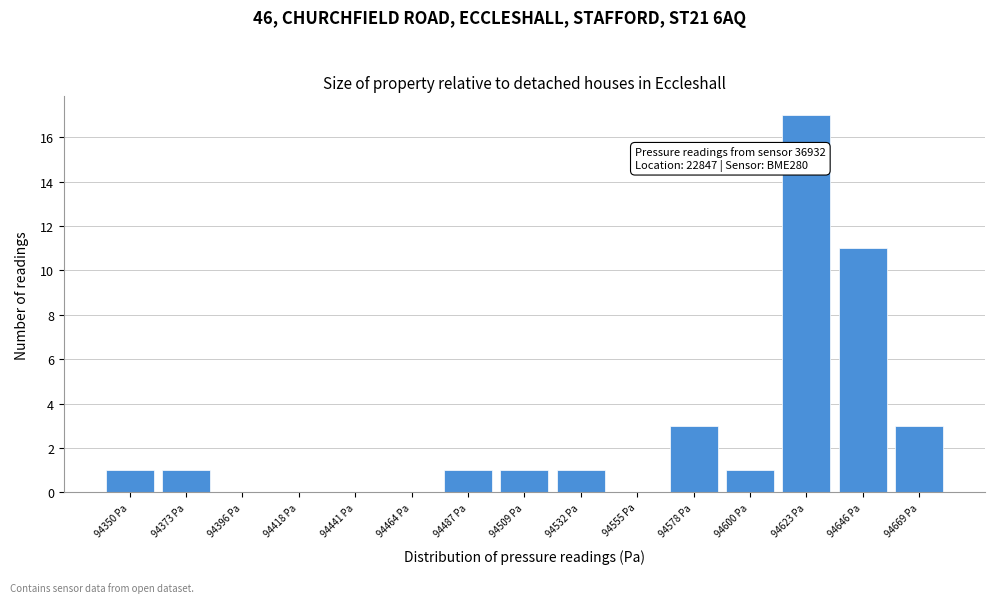

Reading left to right, transcribe all the data shown in this chart.

94350 Pa=1	94373 Pa=1	94396 Pa=0	94418 Pa=0	94441 Pa=0	94464 Pa=0	94487 Pa=1	94509 Pa=1	94532 Pa=1	94555 Pa=0	94578 Pa=3	94600 Pa=1	94623 Pa=17	94646 Pa=11	94669 Pa=3